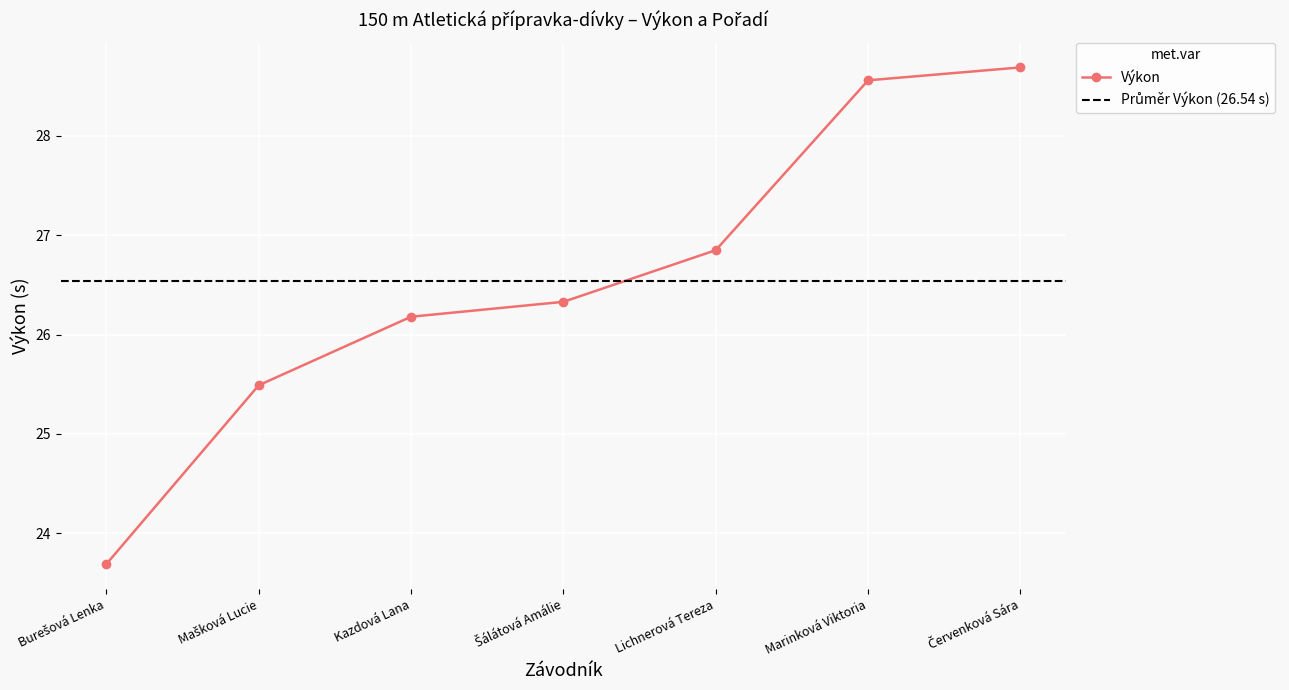

Is this an area chart (filled region under the line)?

No